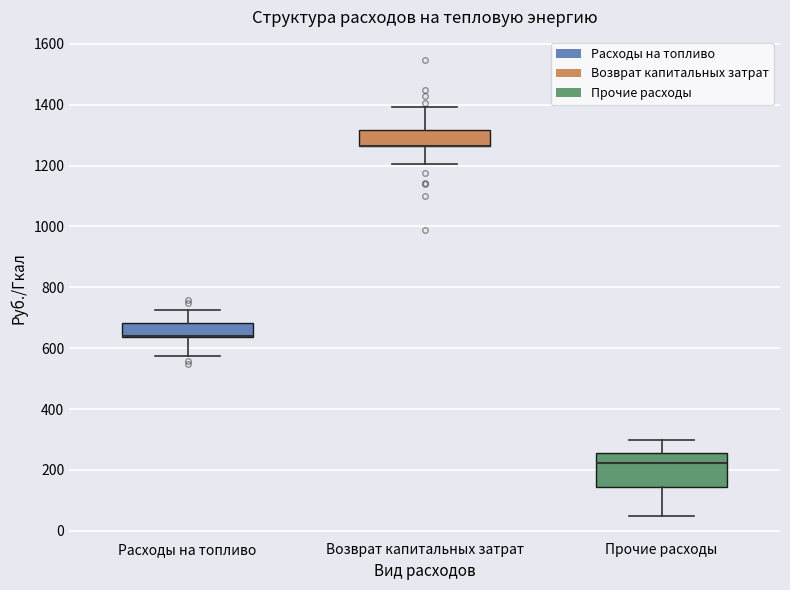

Comparing the boxes themselves (not the whiskers), which one is the tallest?

Прочие расходы